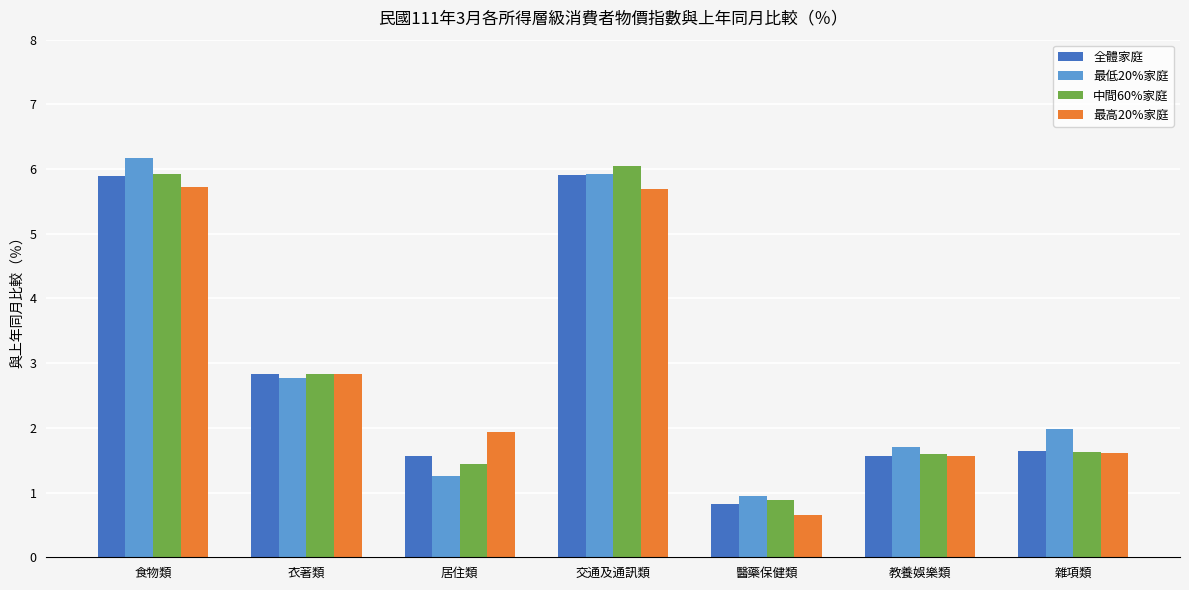

What is the label of the 7th bar from the right?

食物類